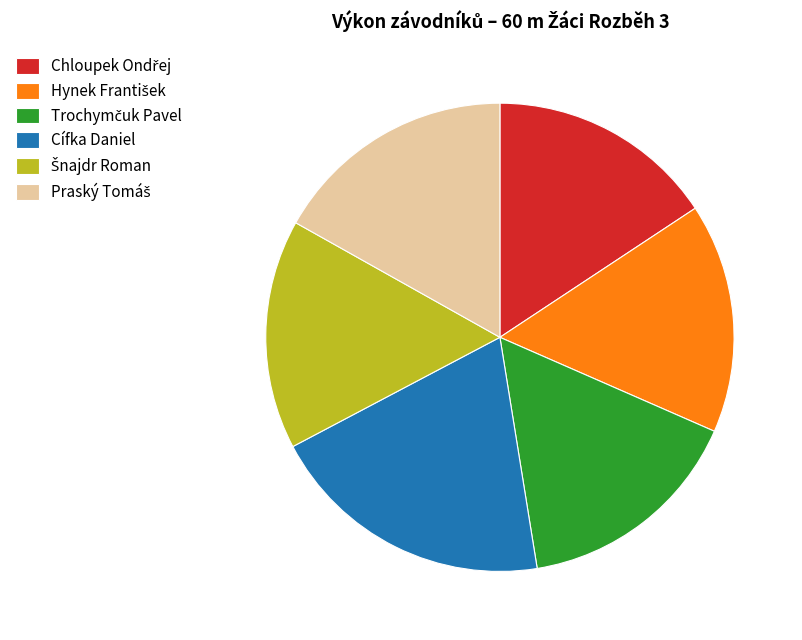

Is there any slice that represents more than half of the pie?

No